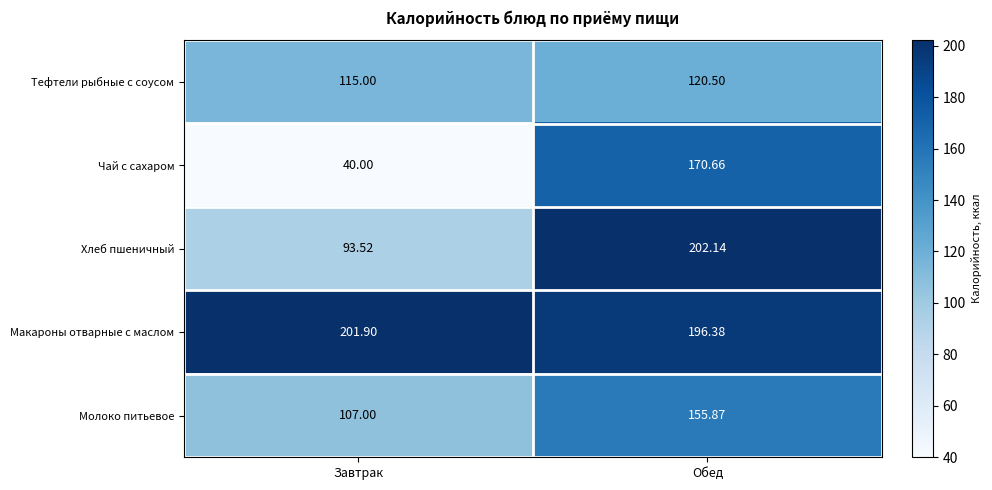

Which series has the widest spread of values?

Чай с сахаром